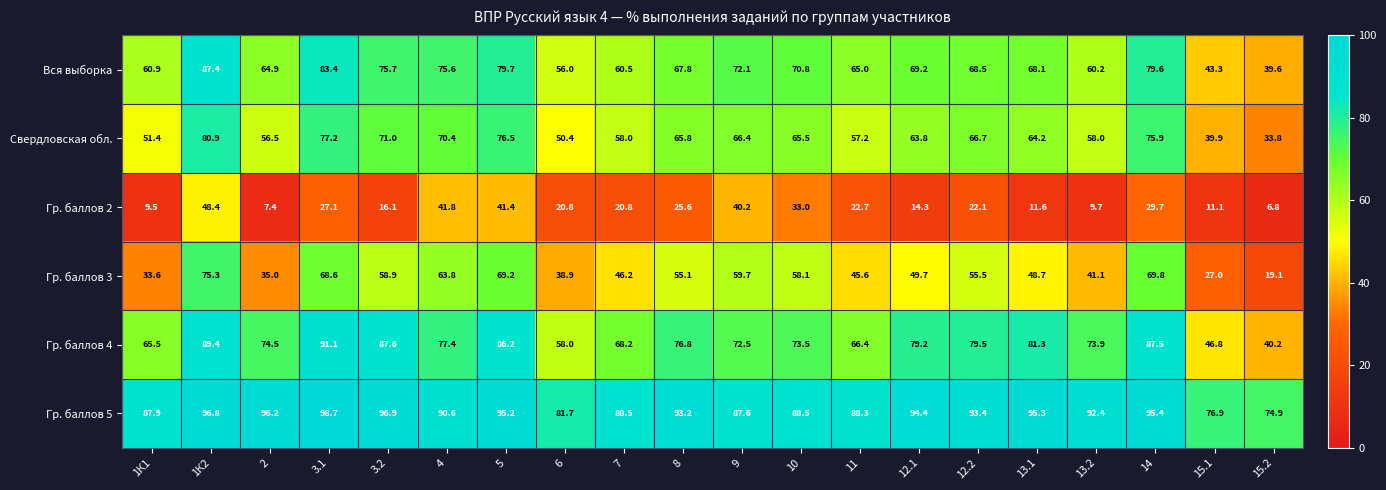

Where does the Гр. баллов 5 series first go above 93?

1К2